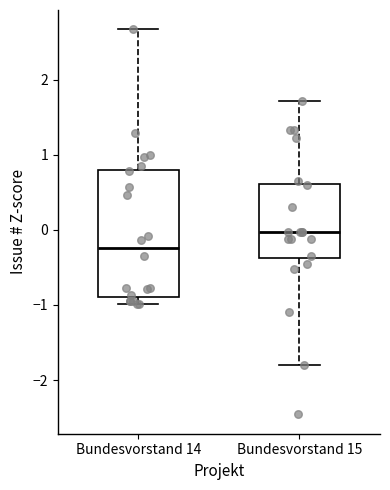

Reading left to right, transcribe this box plot: for each box, give where its median line is, the range the box spans, and where its two whiskers end, as read against the y-axis. The values are not printed on the chart, so give them approximately, as read against the axis.

Bundesvorstand 14: median -0.2, box -0.9 to 0.8, whiskers -1.0 to 2.7
Bundesvorstand 15: median 0.0, box -0.4 to 0.6, whiskers -1.8 to 1.7